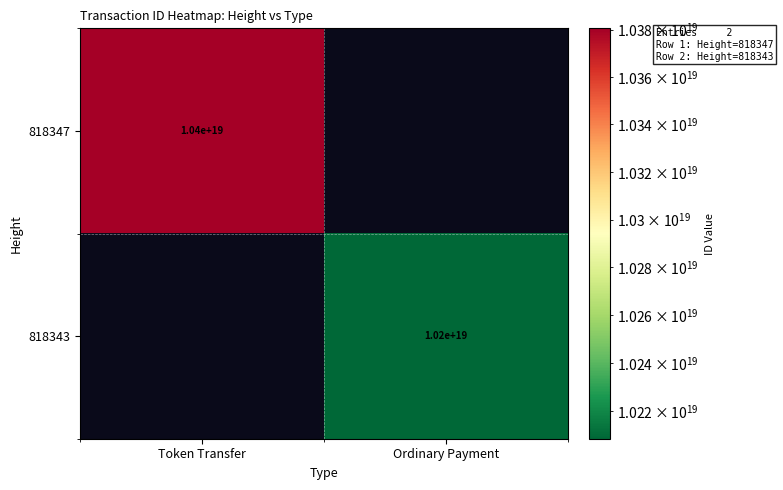

True or false: 818347 has a value of 5380673209049701376 at Token Transfer.

False